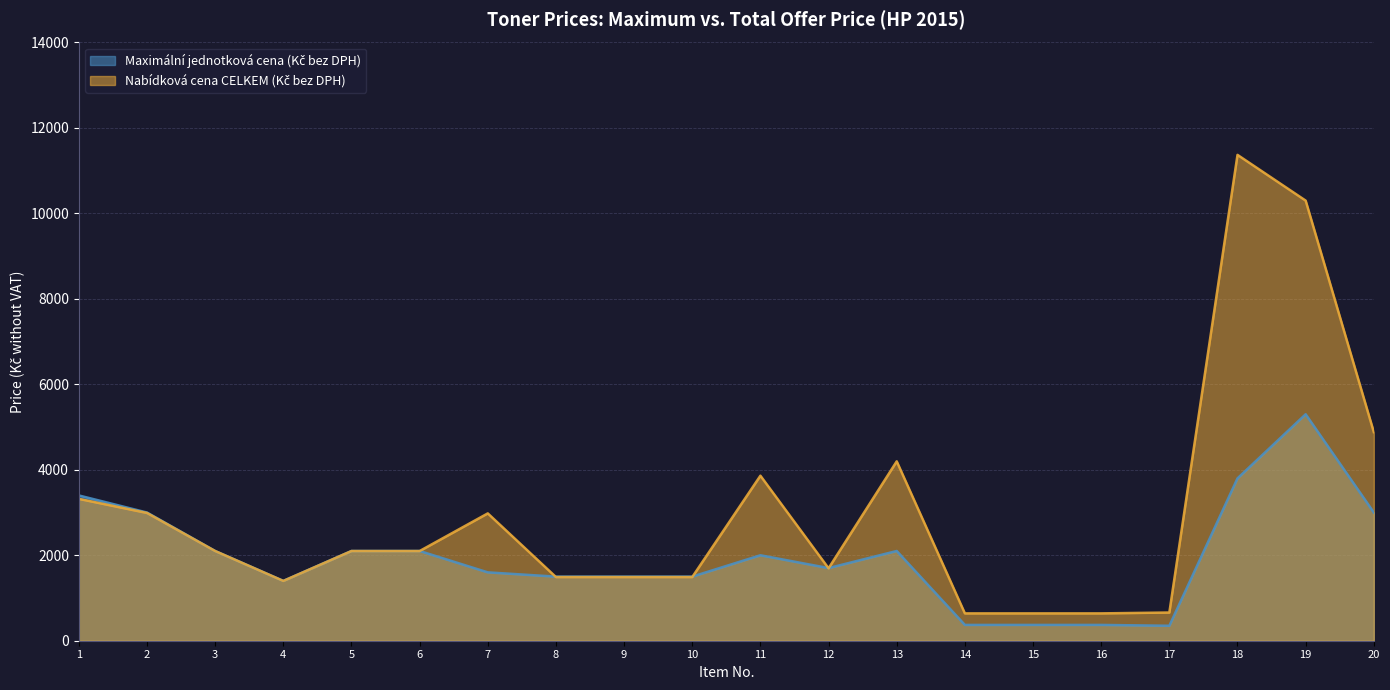

What is the highest value of the Nabídková cena CELKEM (Kč bez DPH) series?

11370